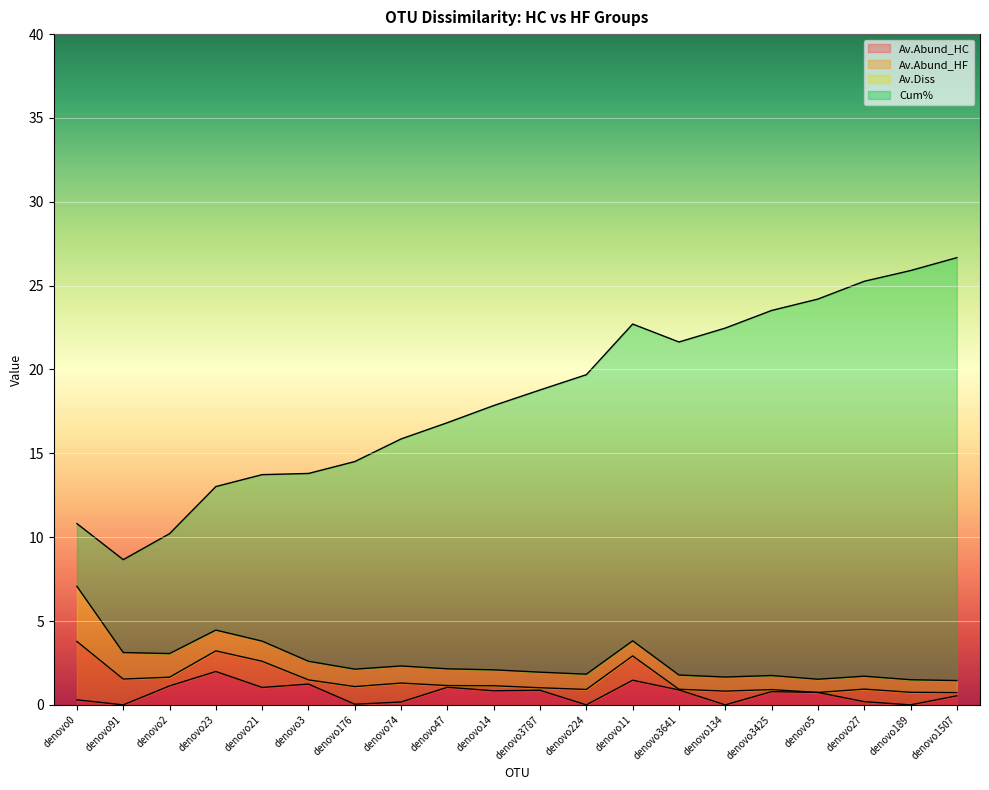

Which series changed the most between denovo47 and denovo134?

Cum%